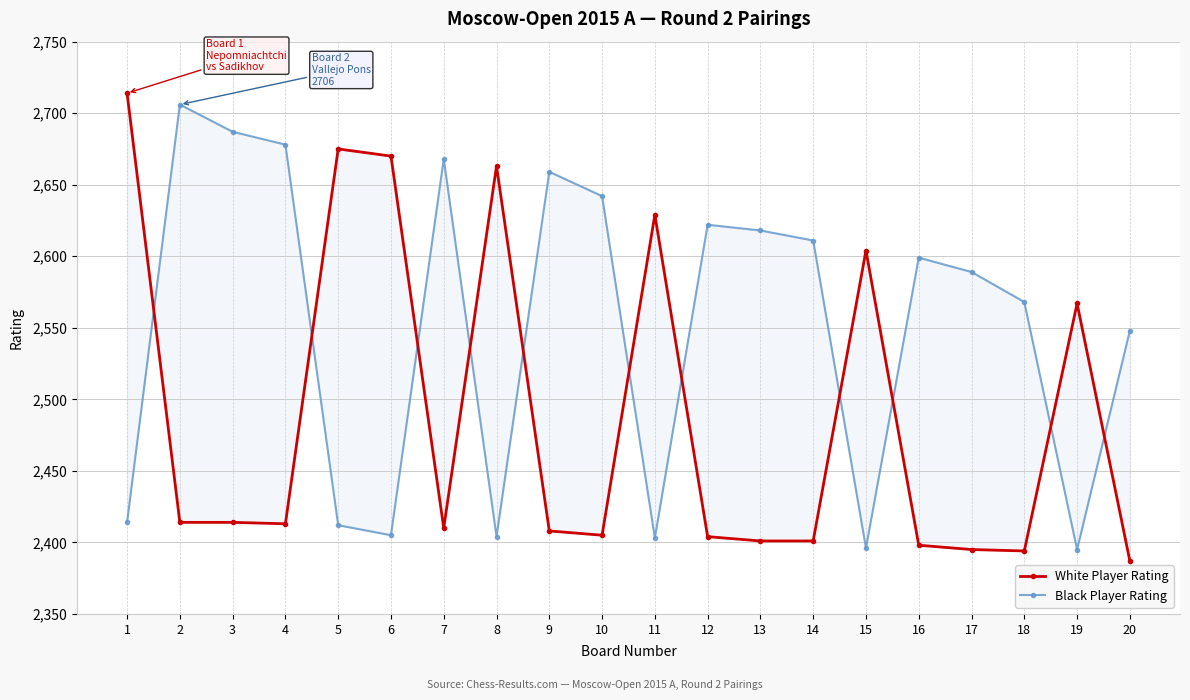

Rank the categories by White Player Rating value from lowest to highest.

20, 18, 17, 16, 13, 14, 12, 10, 9, 7, 4, 2, 3, 19, 15, 11, 8, 6, 5, 1